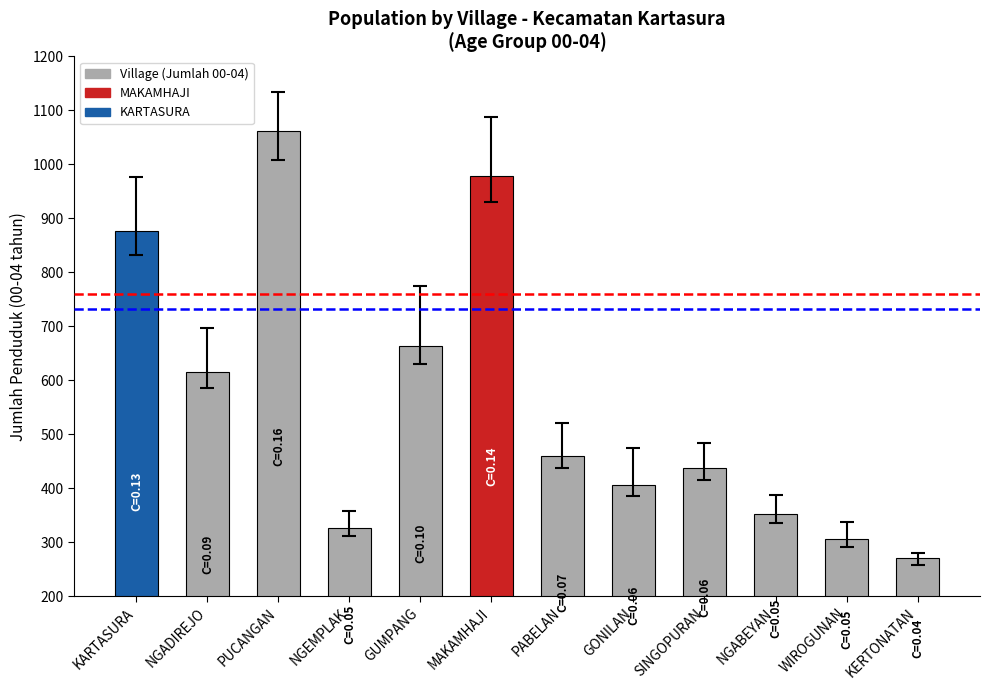

Which label corresponds to the smallest value in the chart?

KERTONATAN